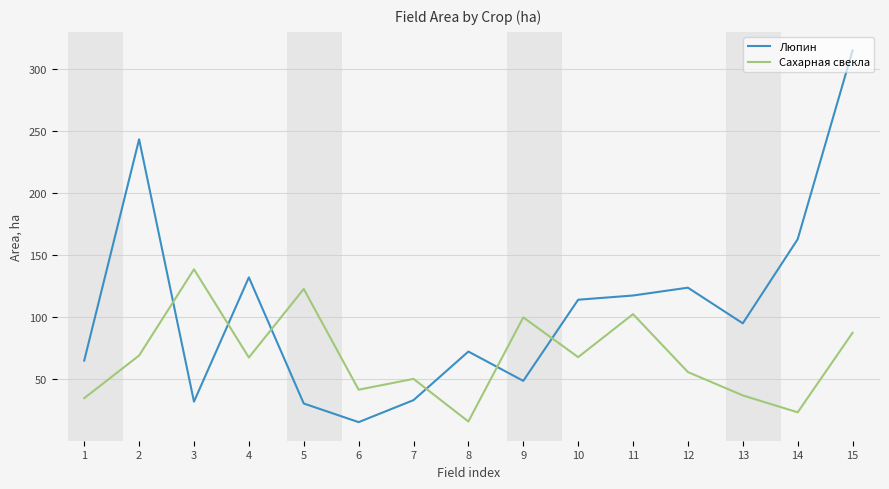

Rank the series by their maximum value, from lowest to highest.

Сахарная свекла, Люпин